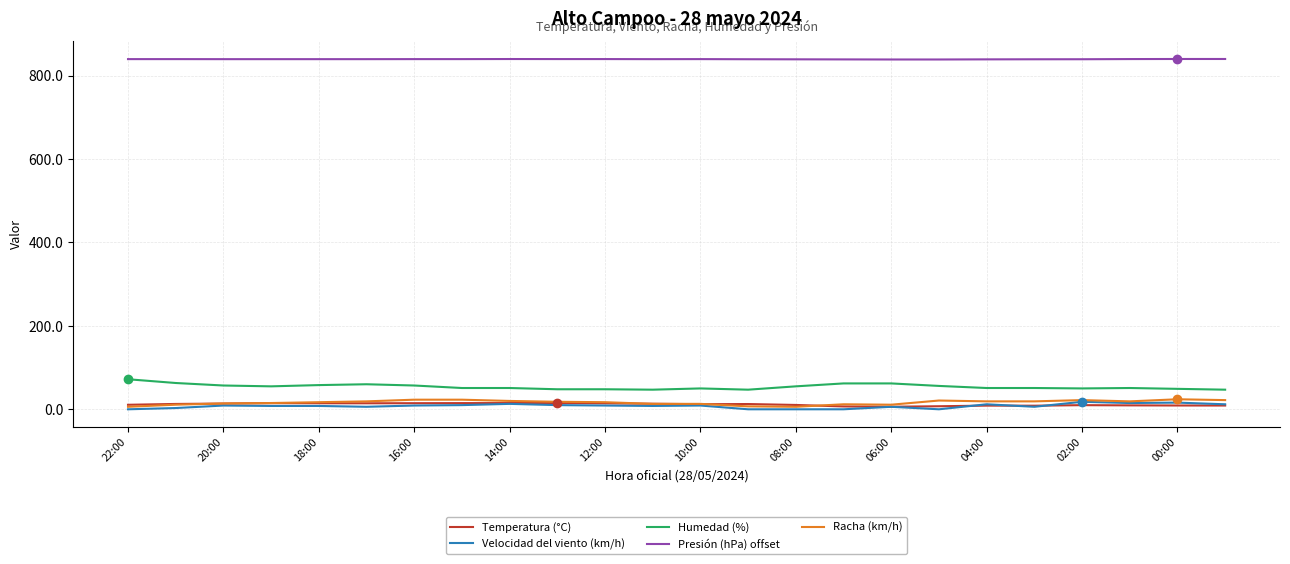

True or false: Velocidad del viento (km/h) and Presión (hPa) offset cross at least once.

False